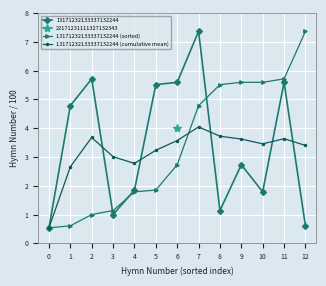

What is the value of the 13171232133337132244 (cumulative mean) point at the 3rd from the left?

3.7